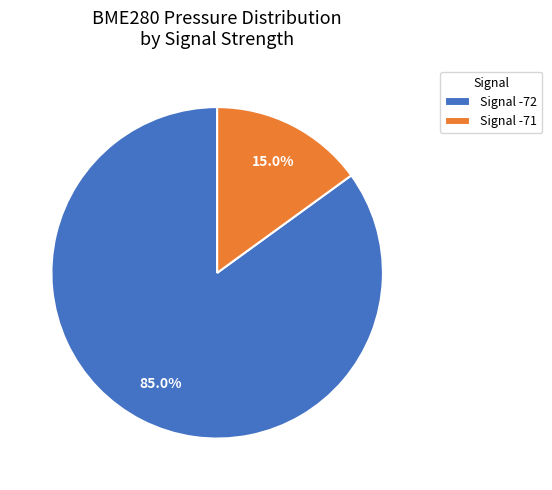

What is the ratio of the value at Signal -72 to the value at Signal -71?

5.7